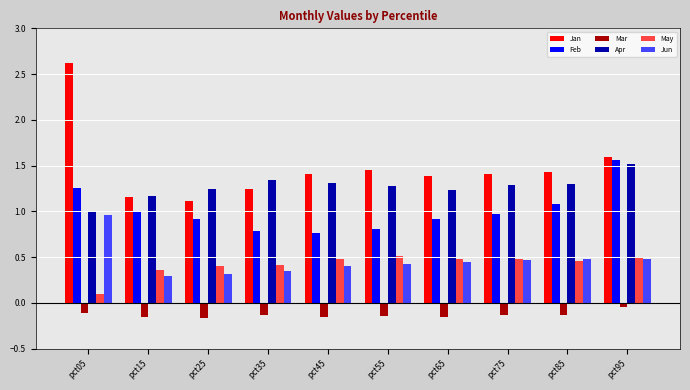

Is it true that Apr equals 1.3 at pct45?

True